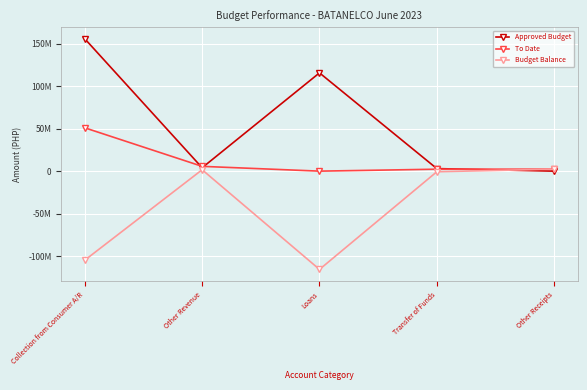

What is the label of the 2nd point from the left?

Other Revenue